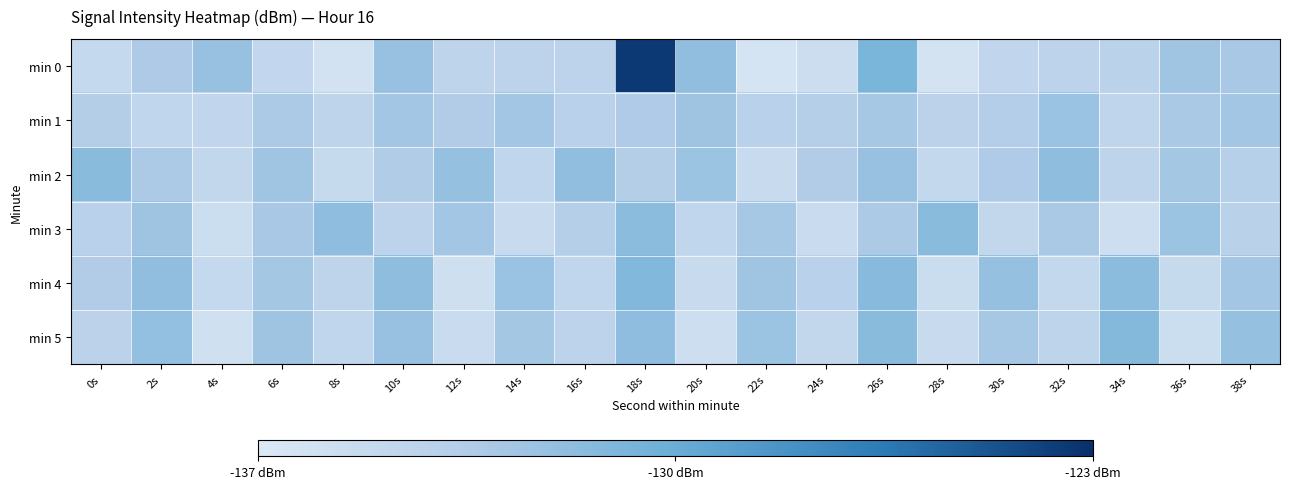

How many data points does each series have?

20